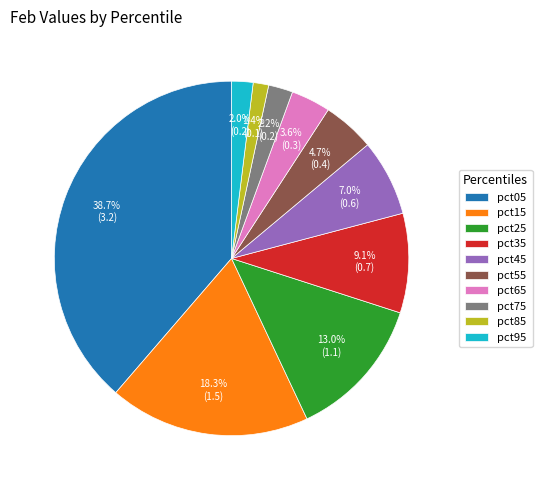

To the nearest percent, what portion does pct85 represent?

1%